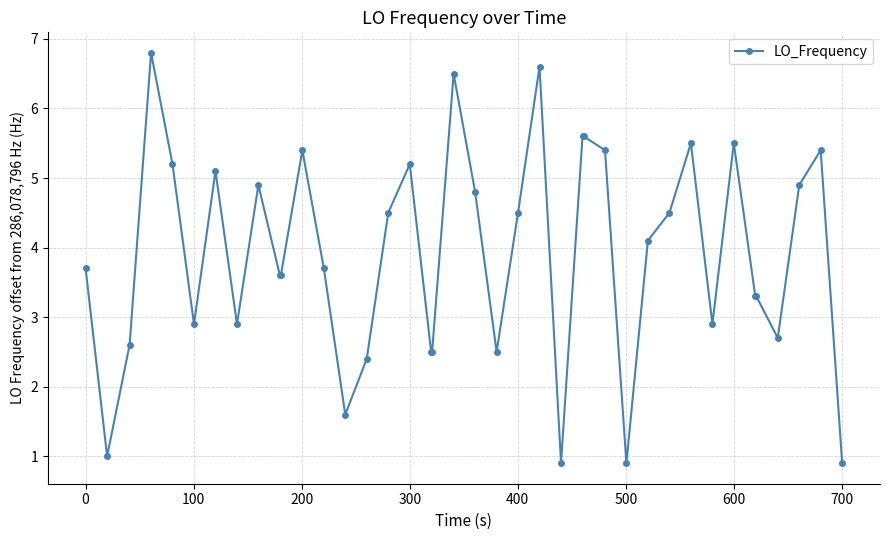

Reading left to right, transcribe all the data shown in this chart.

3.7	1.0	2.6	6.8	5.2	2.9	5.1	2.9	4.9	3.6	3.6	5.4	3.7	1.6	2.4	4.5	5.2	2.5	2.5	6.5	4.8	2.5	4.5	6.6	0.9	5.6	5.6	5.4	0.9	4.1	4.5	5.5	2.9	5.5	3.3	3.3	2.7	4.9	5.4	0.9